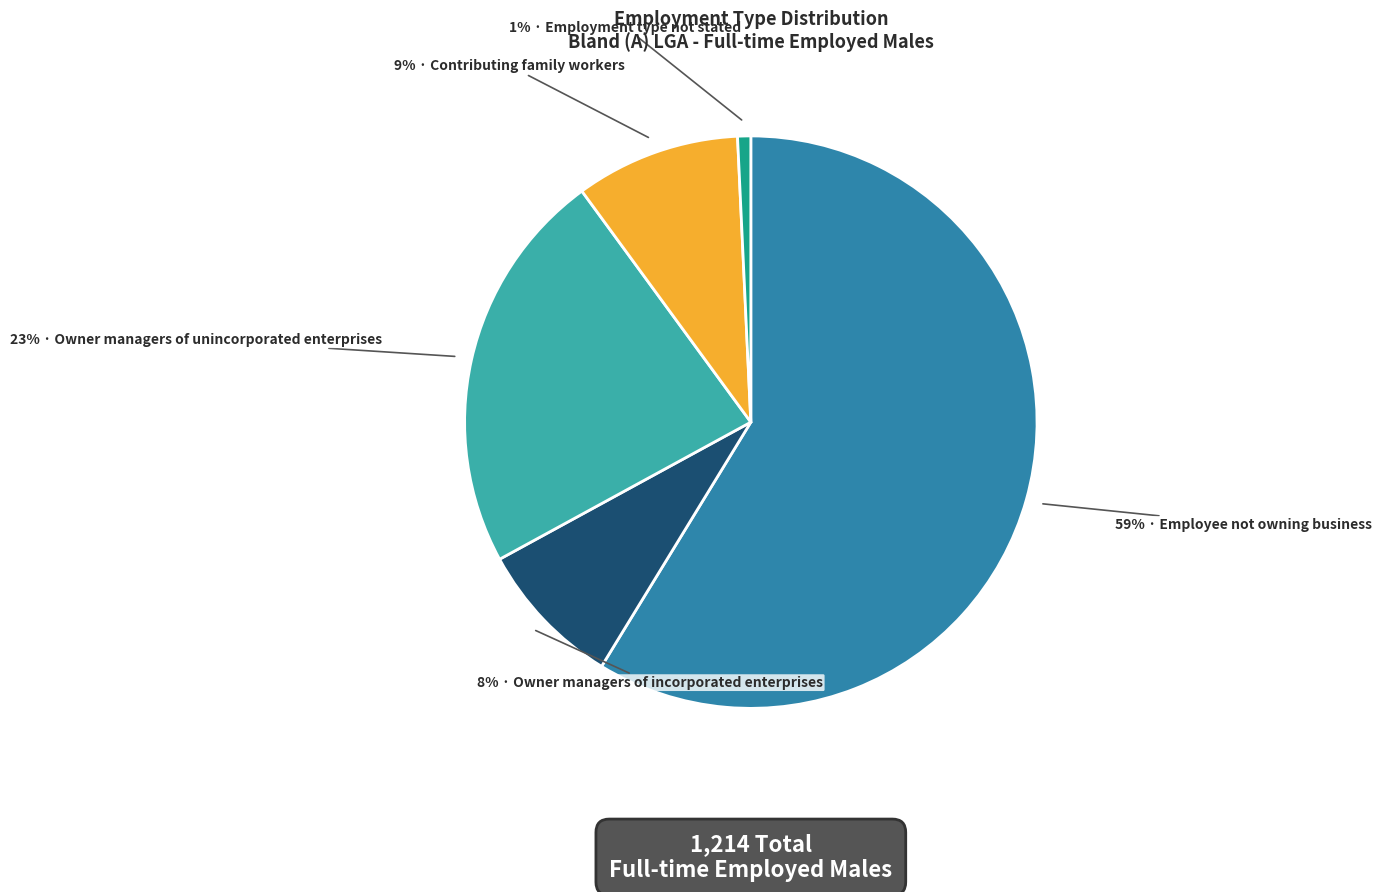

To the nearest percent, what is the average slice percentage?

20%